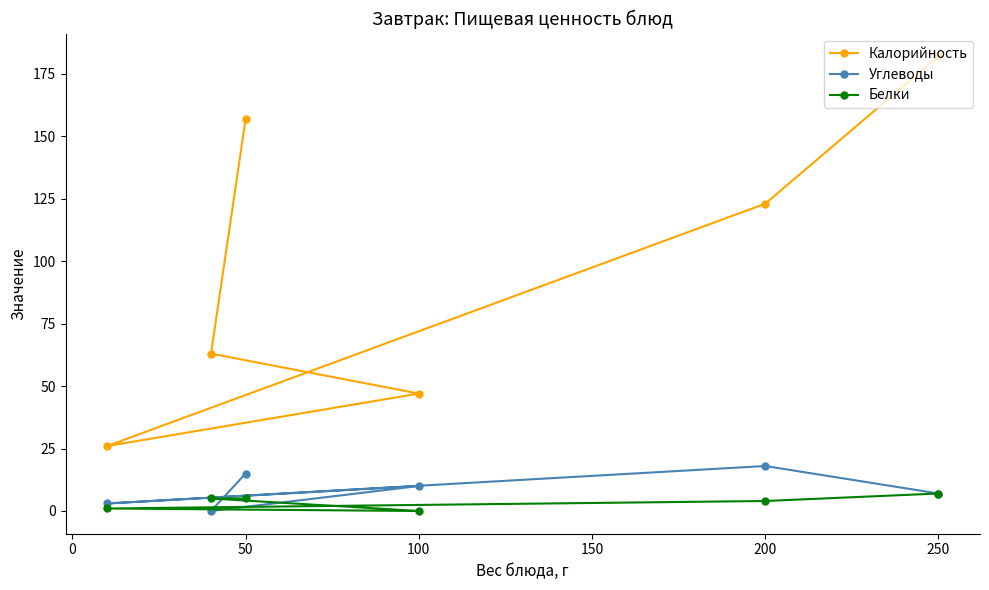

Does the chart display data point markers on the line(s)?

Yes